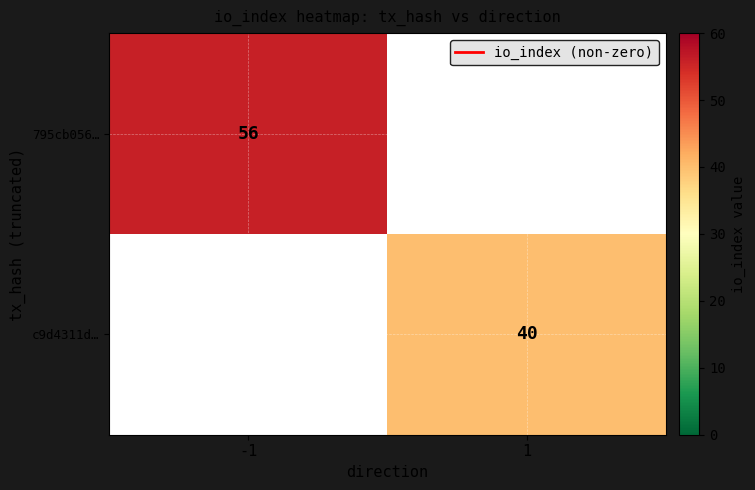

Is it true that 795cb056… equals 0 at 1?

True